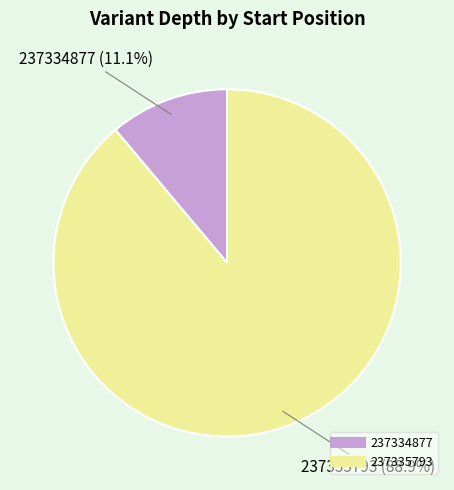

Combined, do 237335793 and 237334877 account for over 50%?

Yes